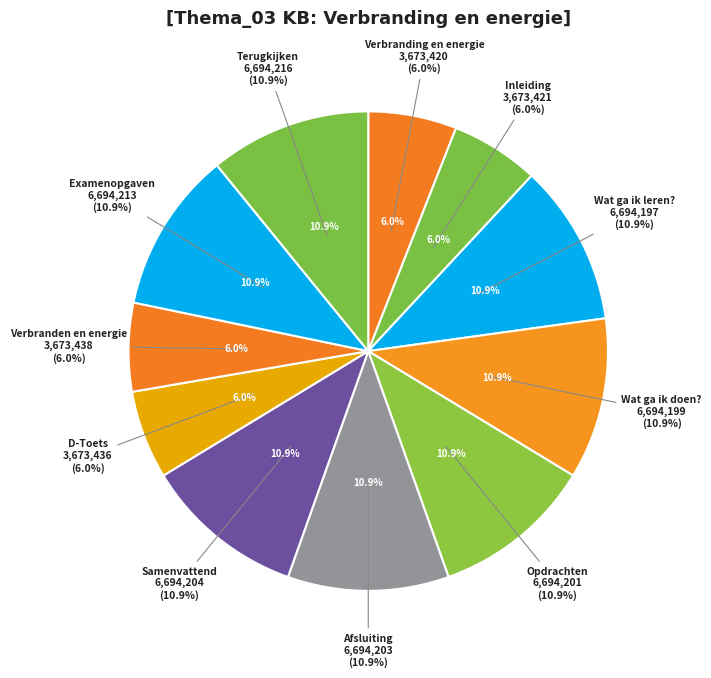

Is it true that Terugkijken is 1% of the pie?

False